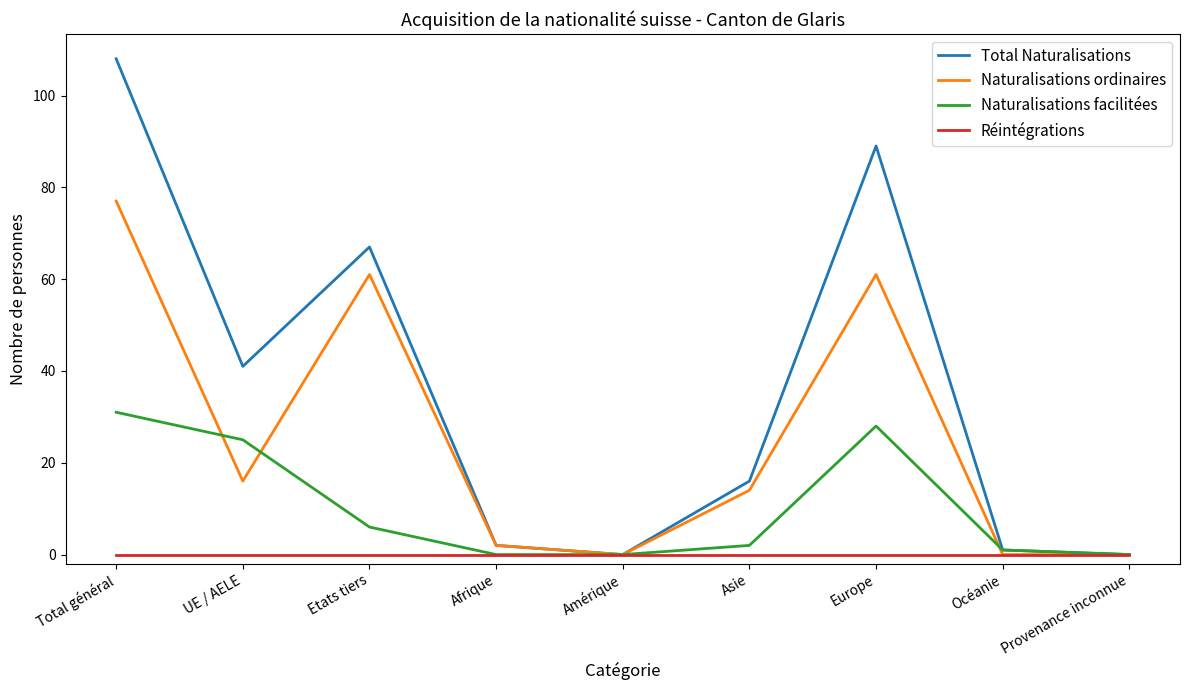

How many categories are shown in the chart?

9